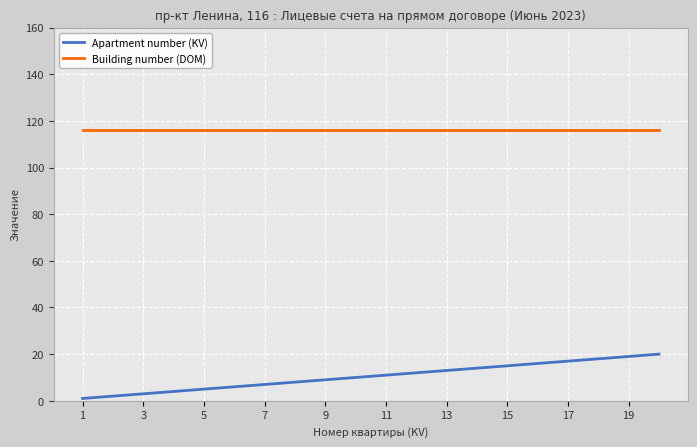

How many series are shown in this chart?

2